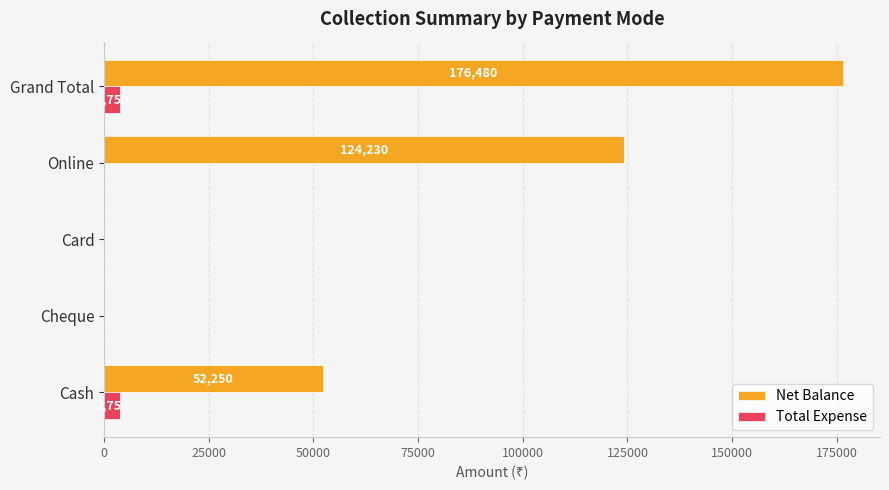

What is the maximum value for Total Expense?

3750